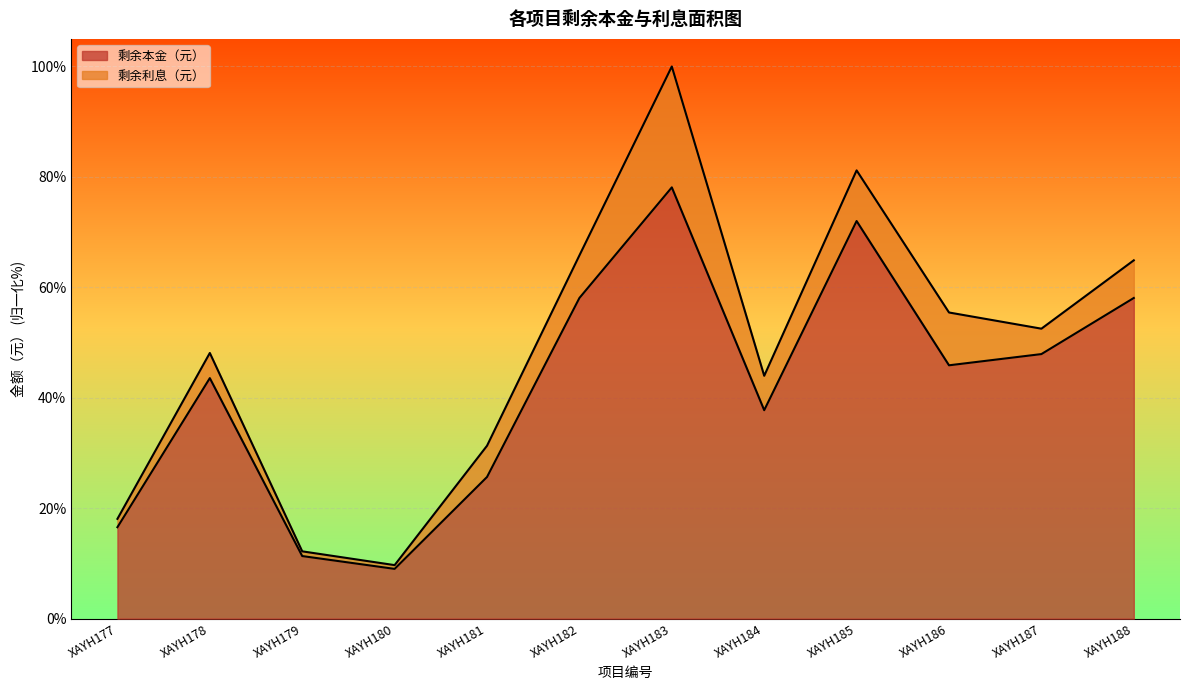

The value at XAYH188 is 35.8. True or false?

False